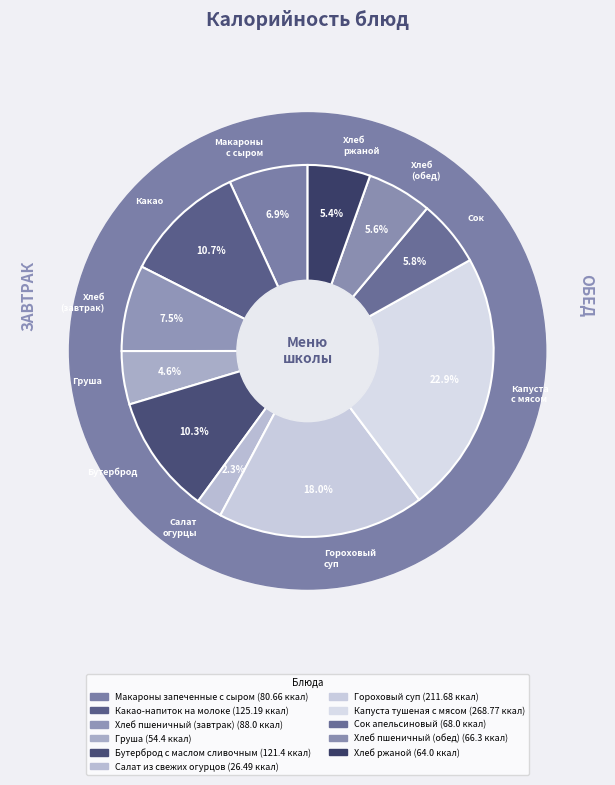

Is it true that Сок апельсиновый is 6% of the pie?

True